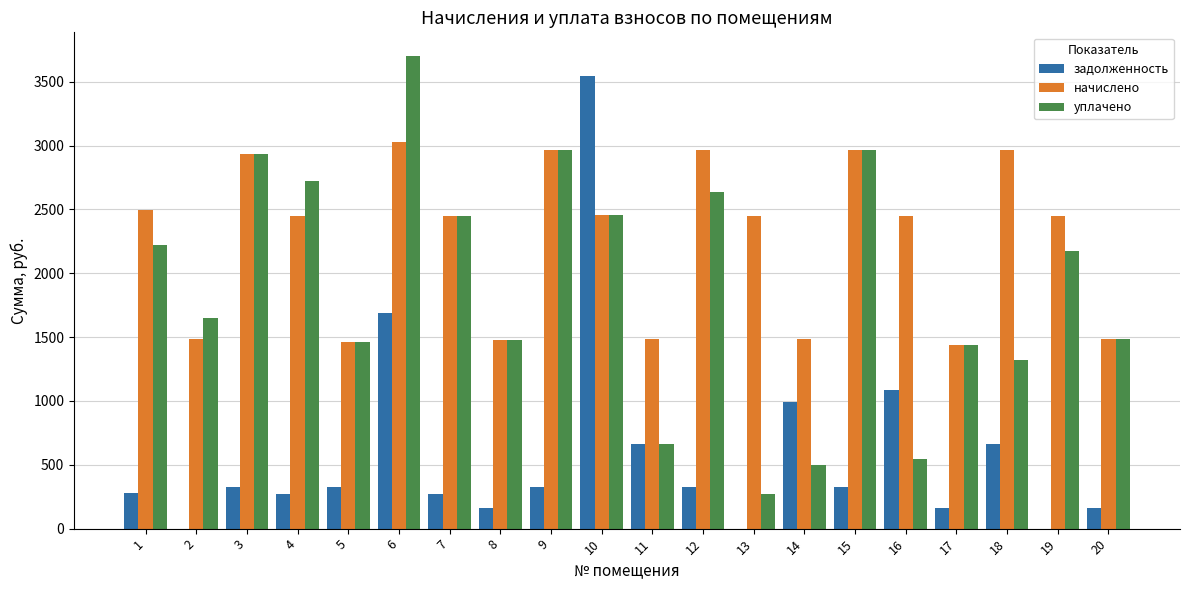

What is the maximum value for уплачено?

3702.1